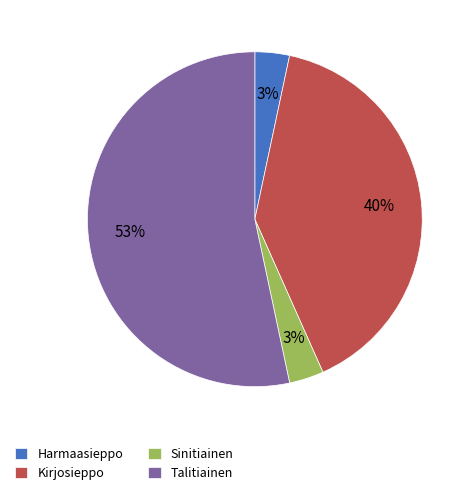

What is the ratio of the value at Harmaasieppo to the value at Kirjosieppo?

0.1